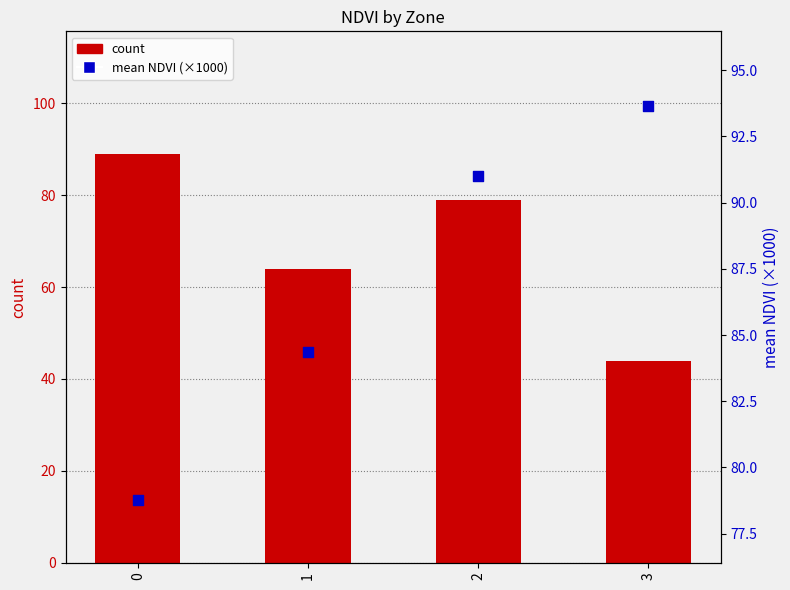

At which category is the sum across all series the highest?

2